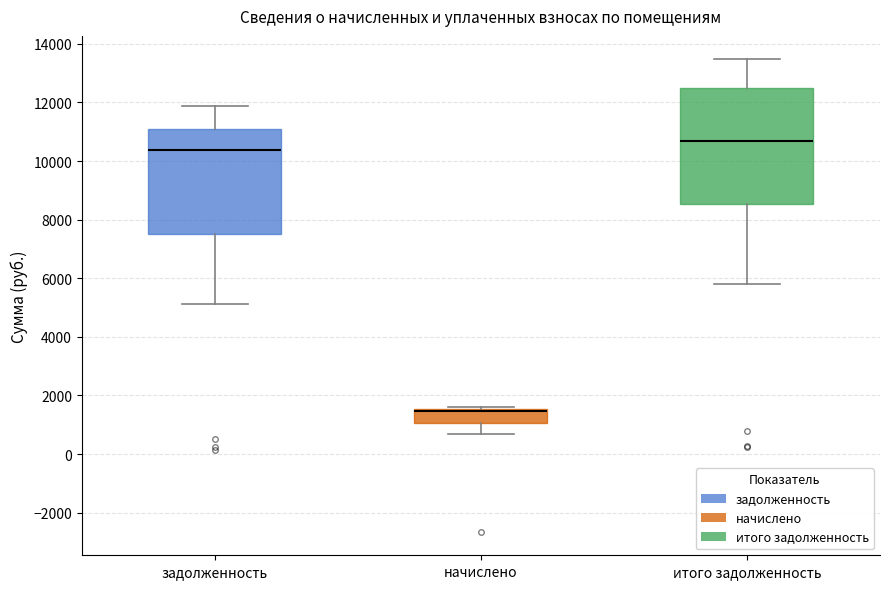

Reading left to right, transcribe this box plot: for each box, give where its median line is, the range the box spans, and where its two whiskers end, as read against the y-axis. The values are not printed on the chart, so give them approximately, as read against the axis.

задолженность: median 10400, box 7600 to 11200, whiskers 5200 to 11800
начислено: median 1400 (drawn on the box's upper edge), box 1000 to 1600, whiskers 600 to 1600 (just above the box's upper edge)
итого задолженность: median 10600, box 8600 to 12400, whiskers 5800 to 13400